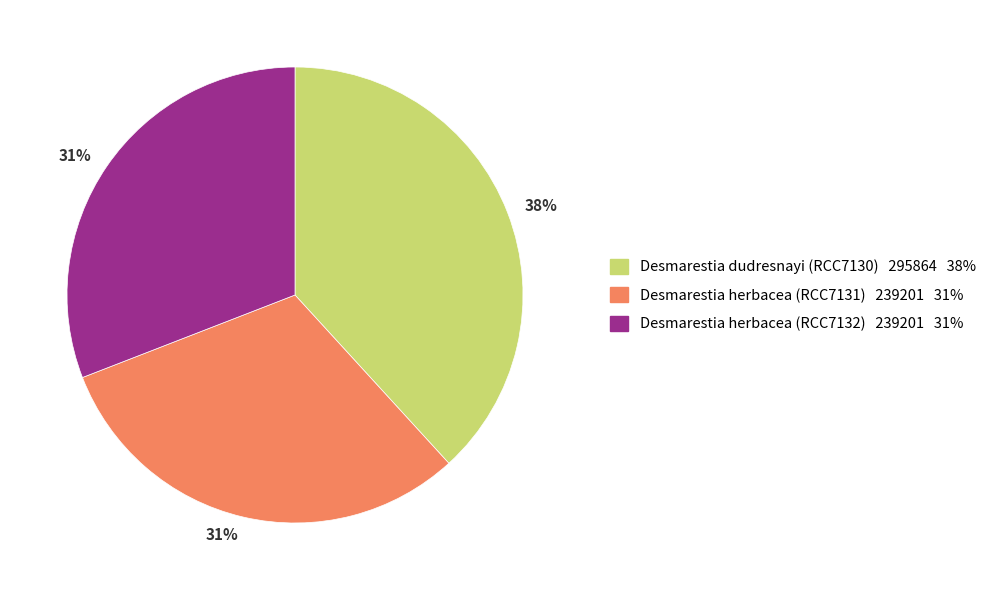

To the nearest percent, what is the average slice percentage?

33%